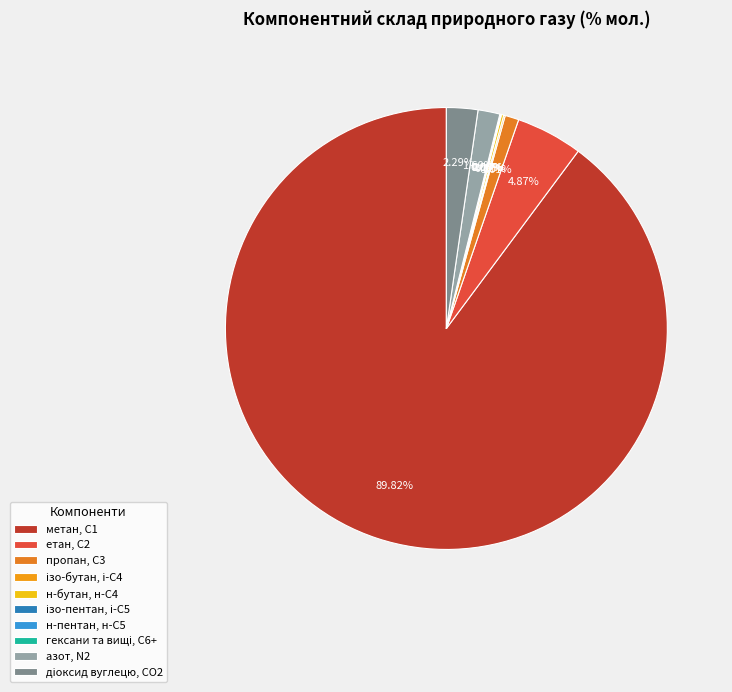

To the nearest percent, what is the average slice percentage?

10%